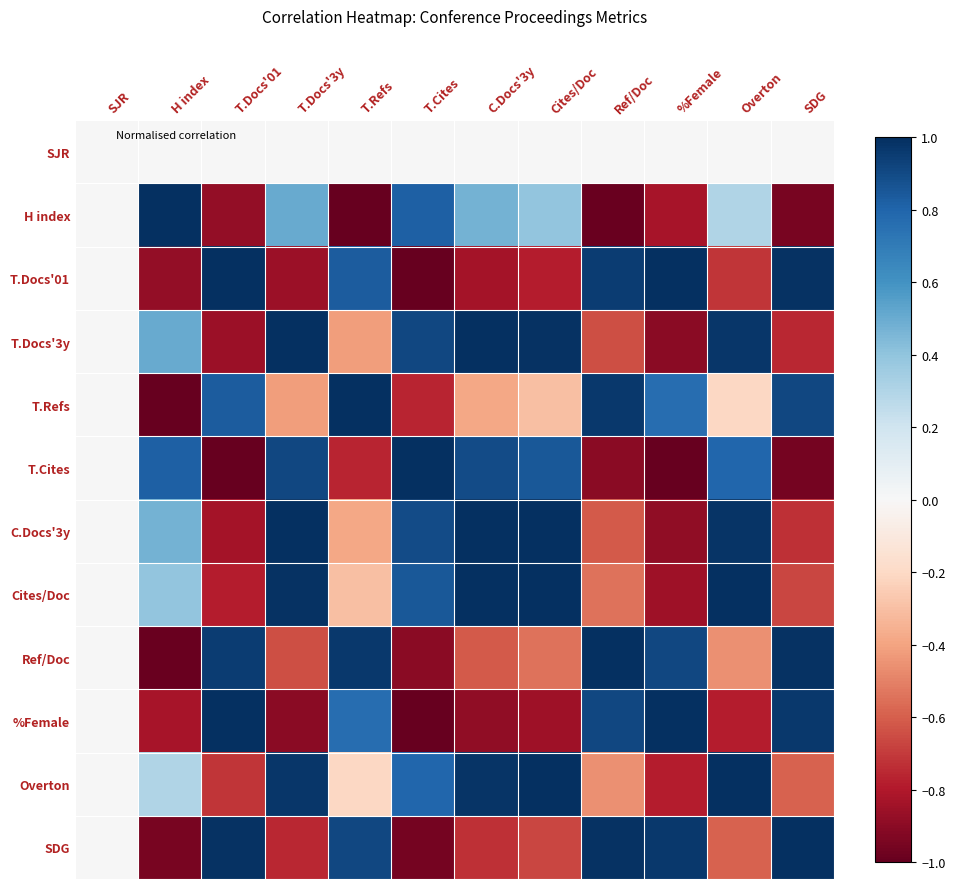

What is the total value across all series at H index?

-1.1